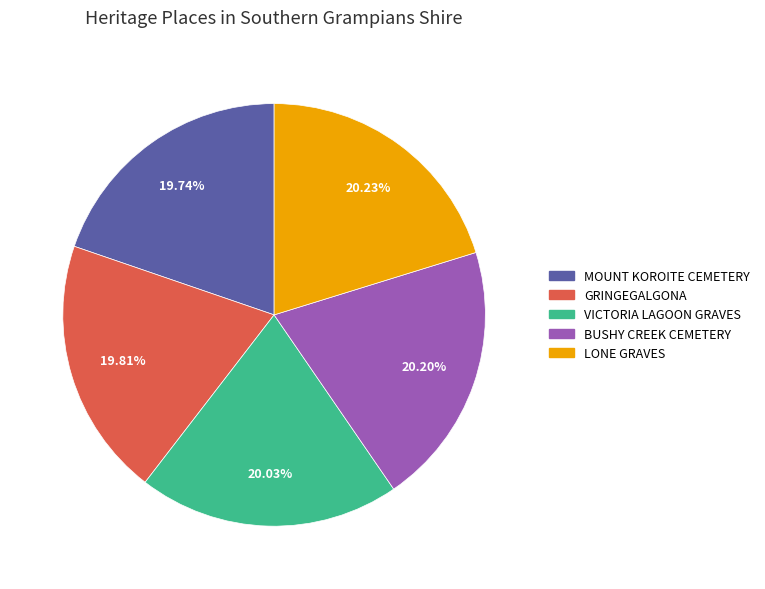

To the nearest percent, what is the combined percentage of BUSHY CREEK CEMETERY and GRINGEGALGONA?

40%